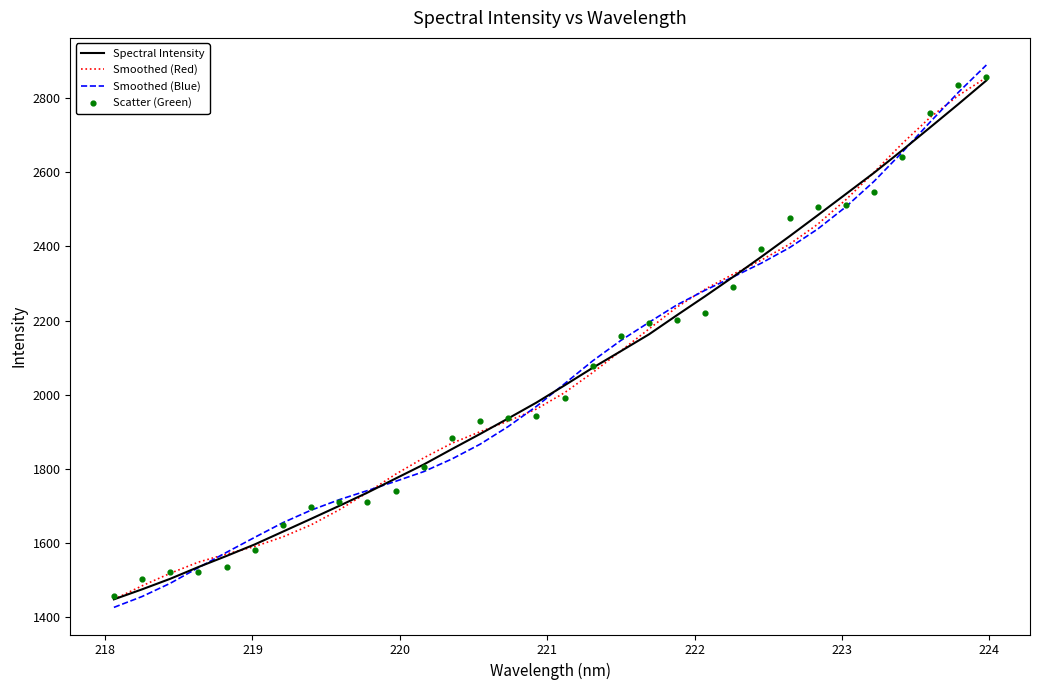

What is the highest value of the Smoothed (Blue) series?

2890.1